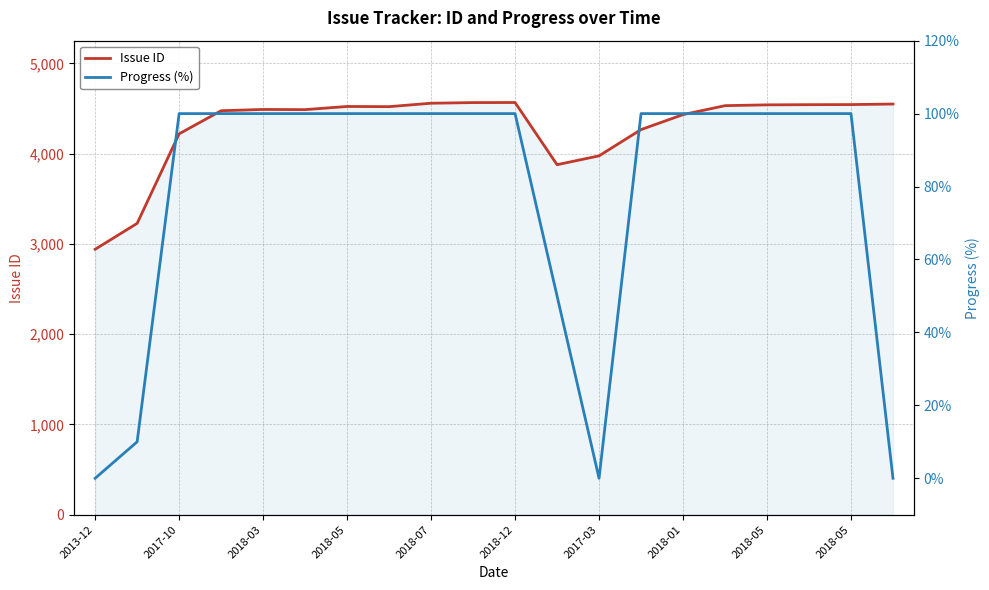

List the series in order of their overall mean, lowest first.

Progress (%), Issue ID